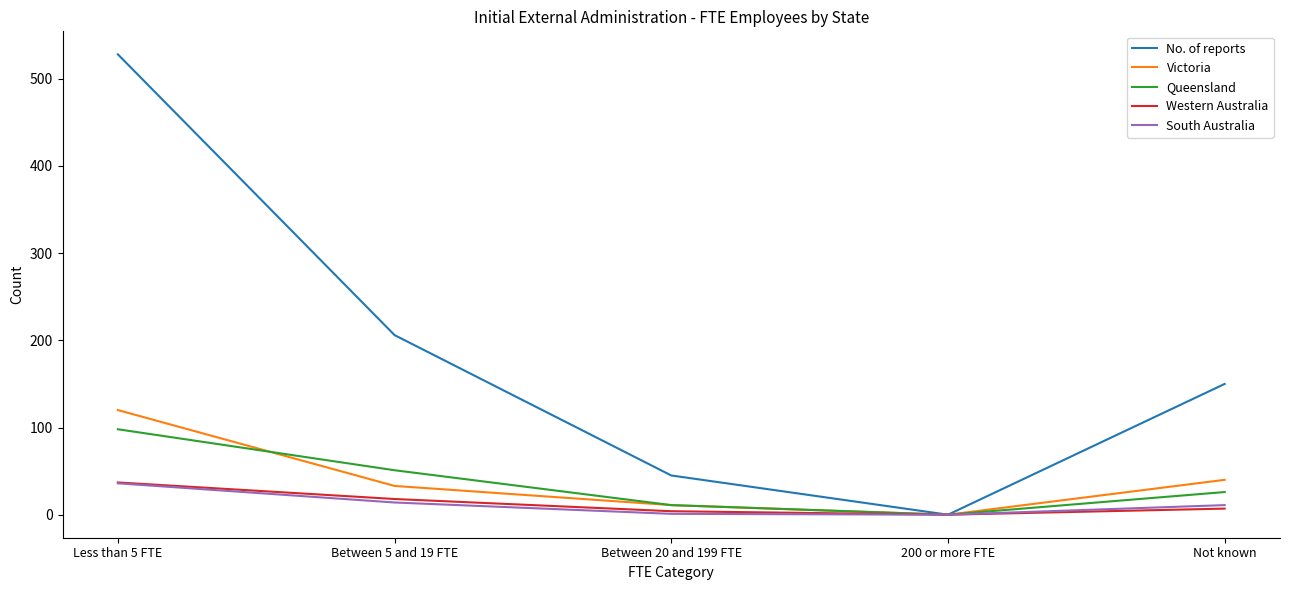

The Western Australia series shows 18 at Between 5 and 19 FTE. True or false?

True